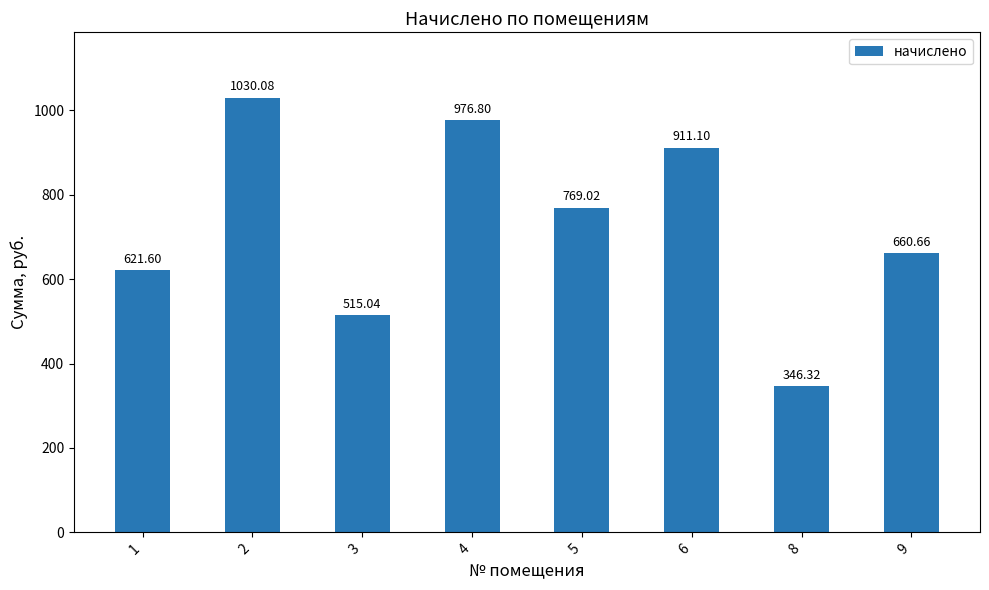

Are the bars grouped side by side (vs. stacked)?

No